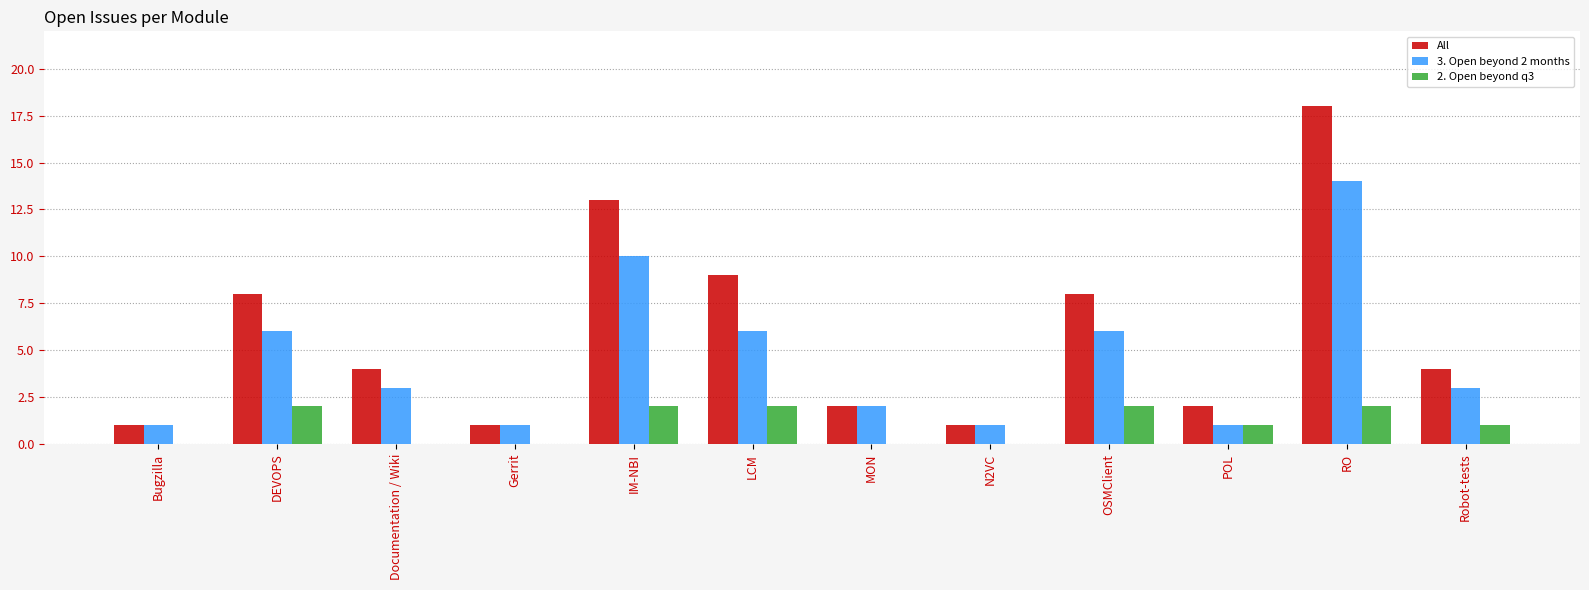

The All series shows 8 at OSMClient. True or false?

True